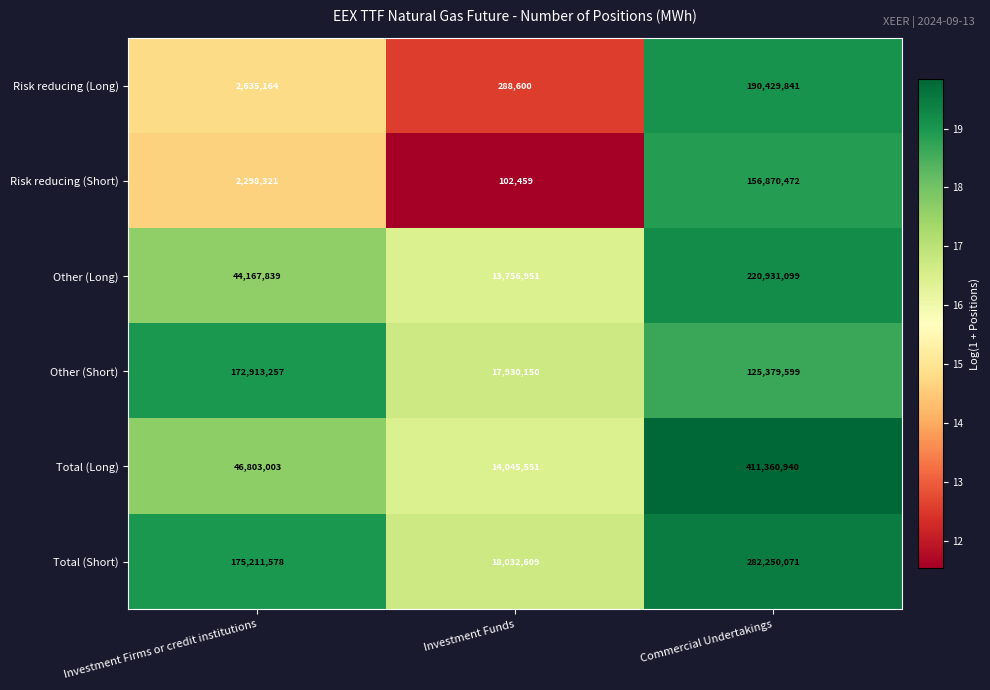

Rank the series by their maximum value, from highest to lowest.

Total (Long), Total (Short), Other (Long), Risk reducing (Long), Other (Short), Risk reducing (Short)